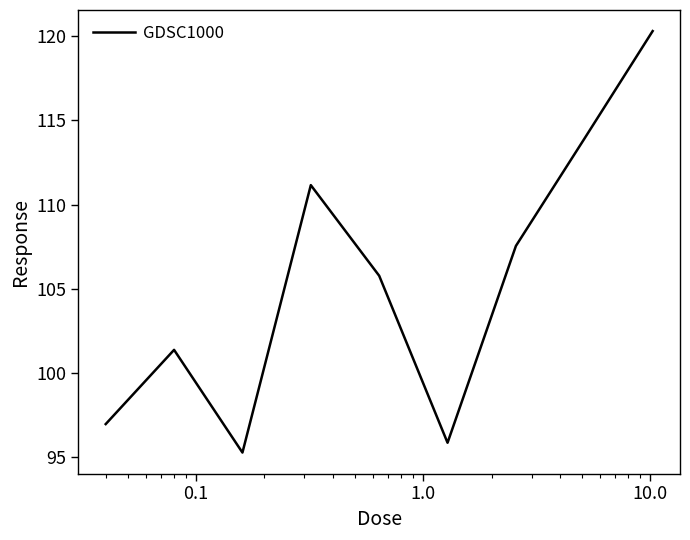

What is the difference between the second highest and second lowest values?

18.0